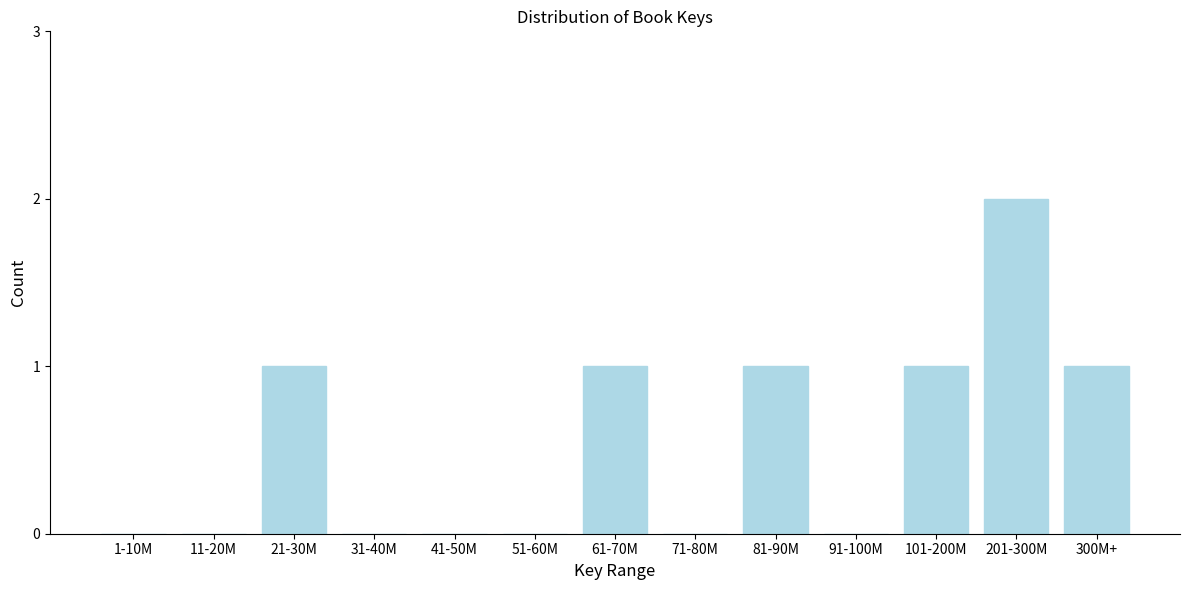

Reading left to right, what are all the values shown in this chart?

1-10M=0	11-20M=0	21-30M=1	31-40M=0	41-50M=0	51-60M=0	61-70M=1	71-80M=0	81-90M=1	91-100M=0	101-200M=1	201-300M=2	300M+=1